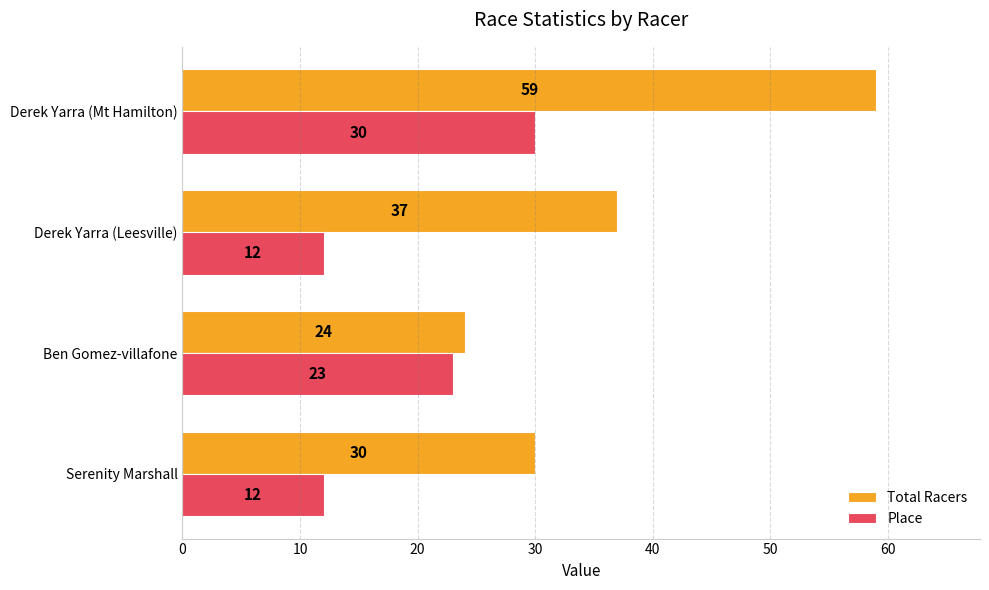

What is the sum of all Place values?

77